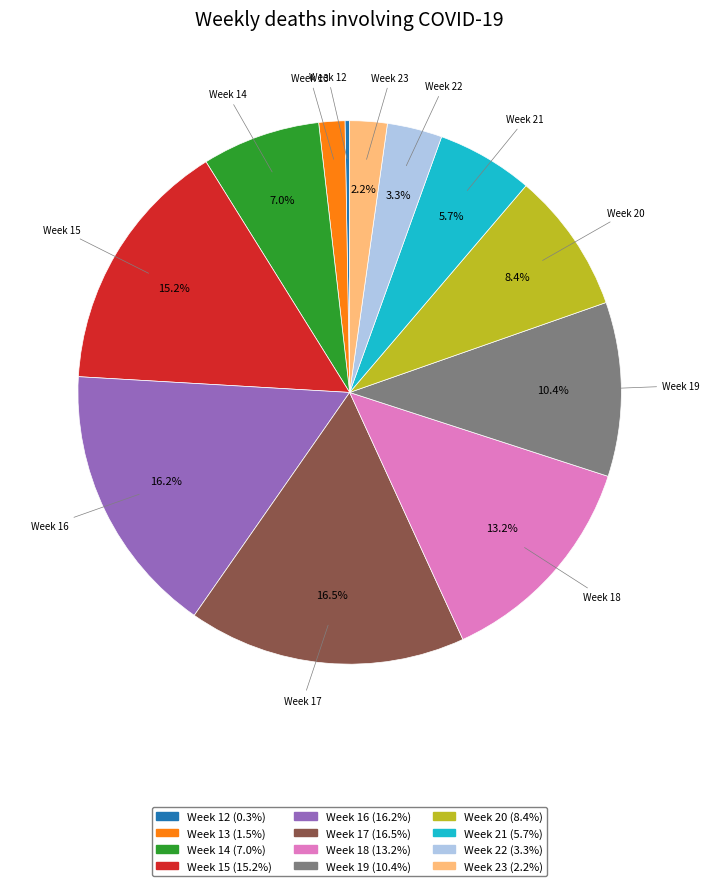

Between Week 21 and Week 20, which is larger?

Week 20